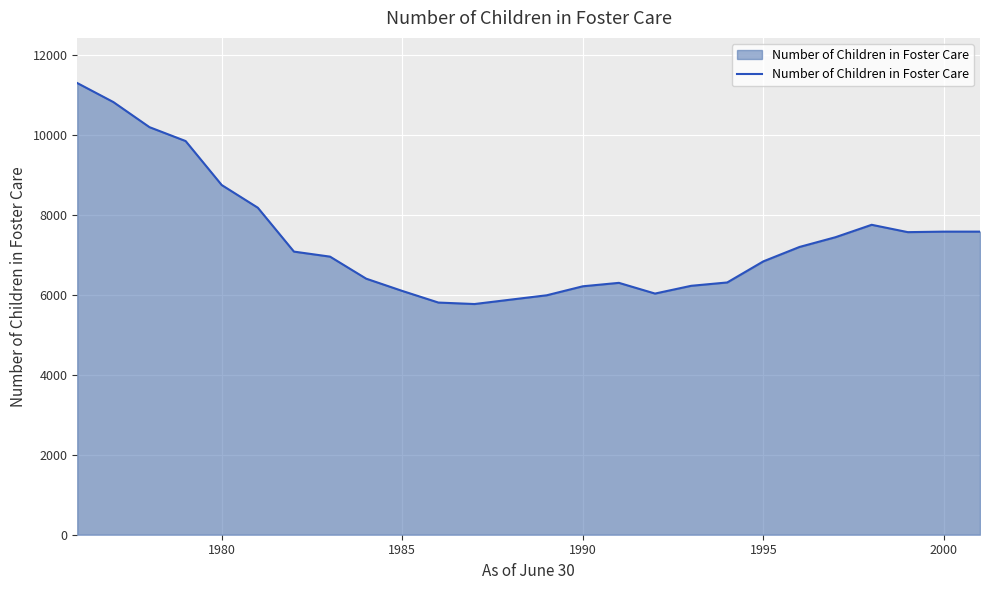

What is the maximum value shown in the chart?

11303